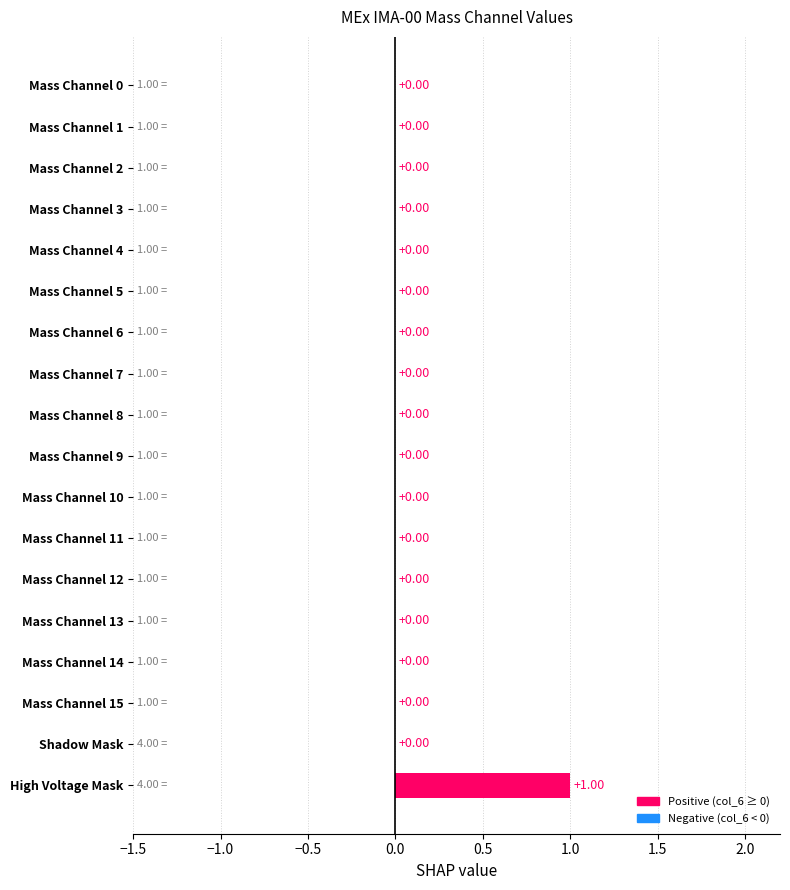

Which category has the highest value across all series?

High Voltage Mask